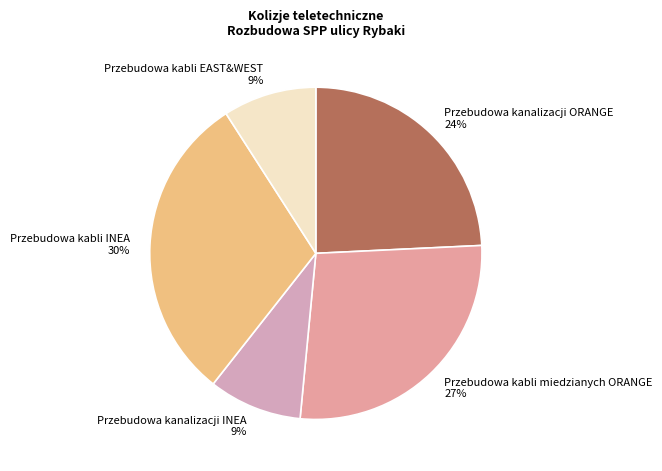

Which has a higher value, Przebudowa kanalizacji ORANGE or Przebudowa kanalizacji INEA?

Przebudowa kanalizacji ORANGE